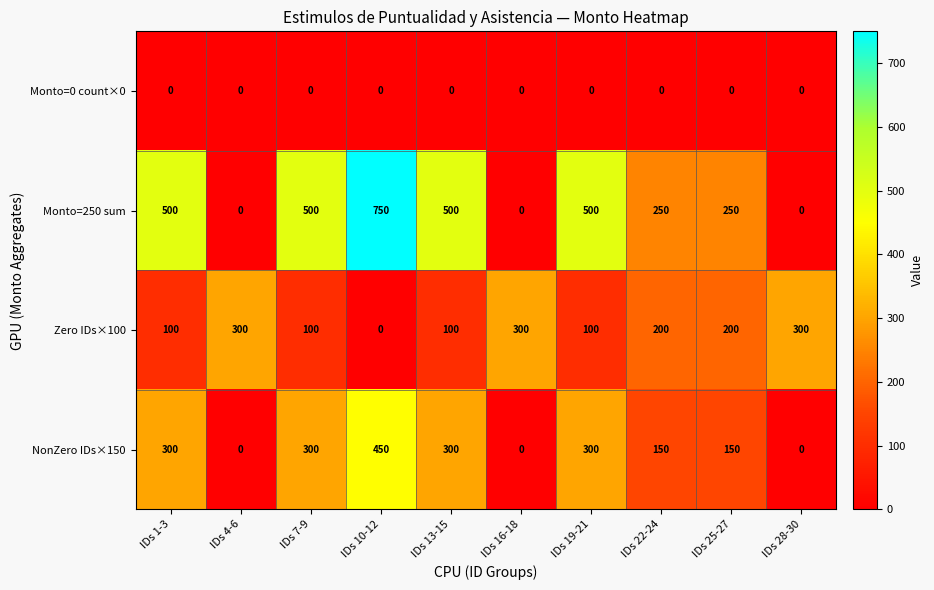

What is the difference between the highest and lowest values at IDs 10-12?

750